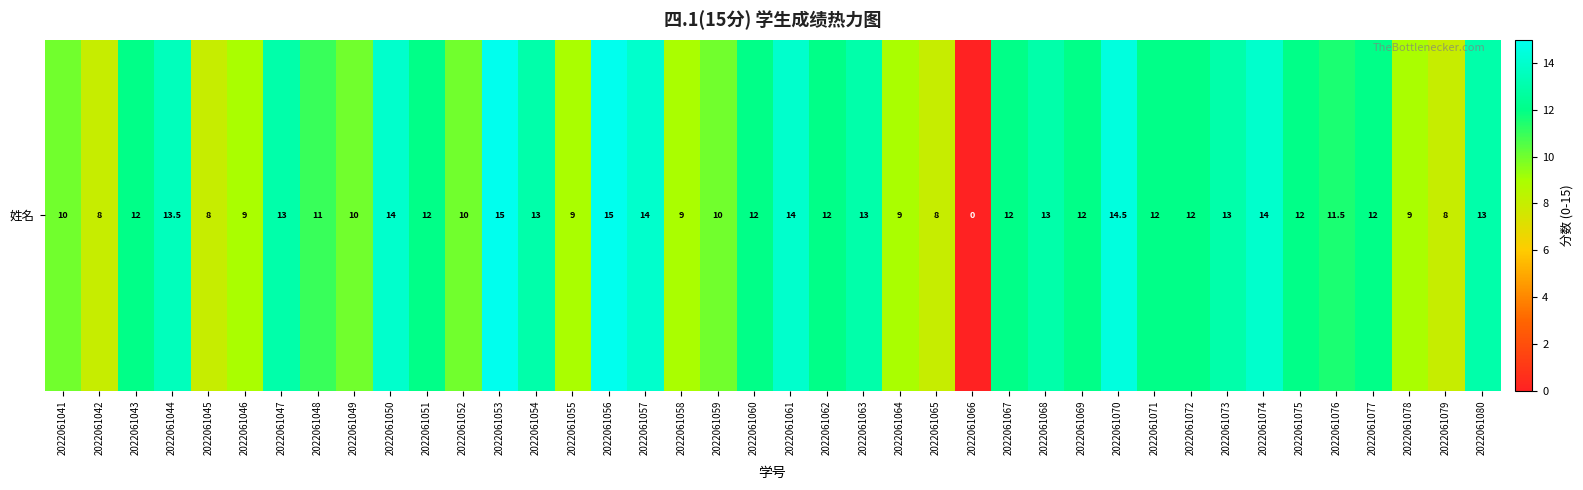

The value at 2022061053 is 24.8. True or false?

False